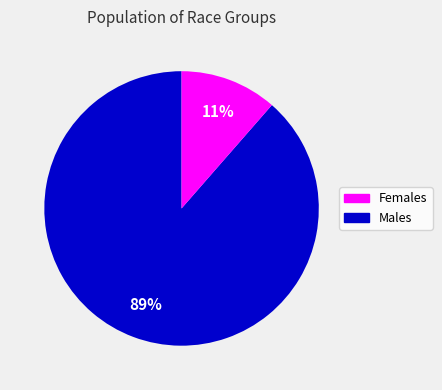

Is there a majority slice in this chart?

Yes